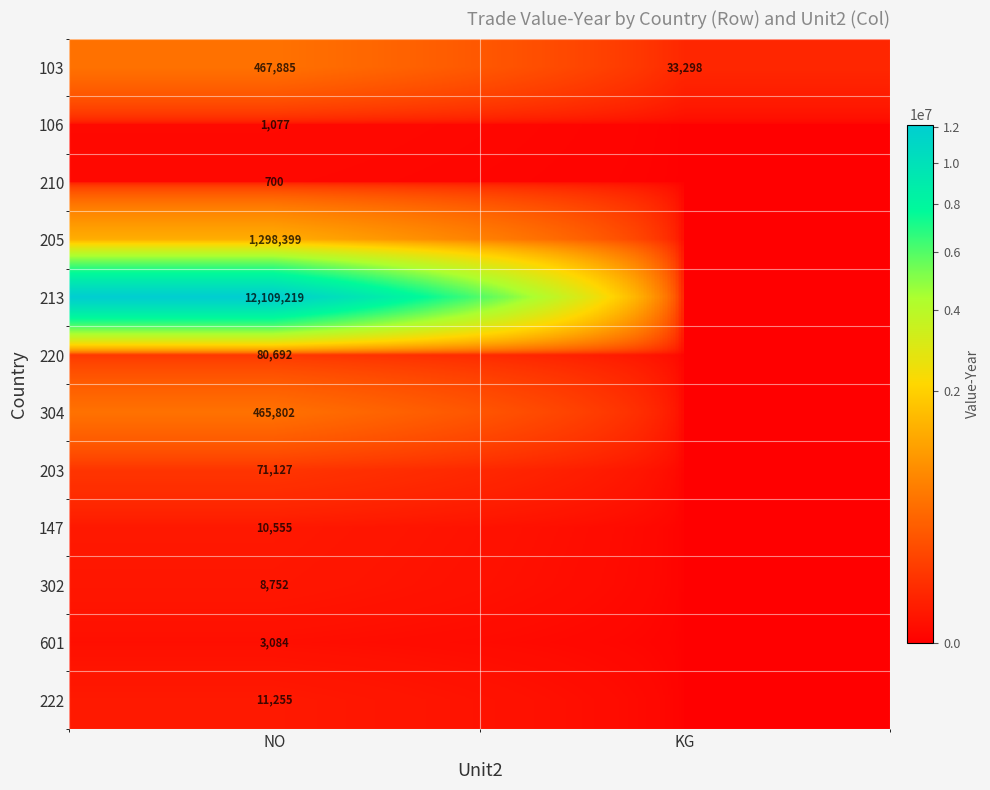

Is it true that 302 equals 8752 at NO?

True